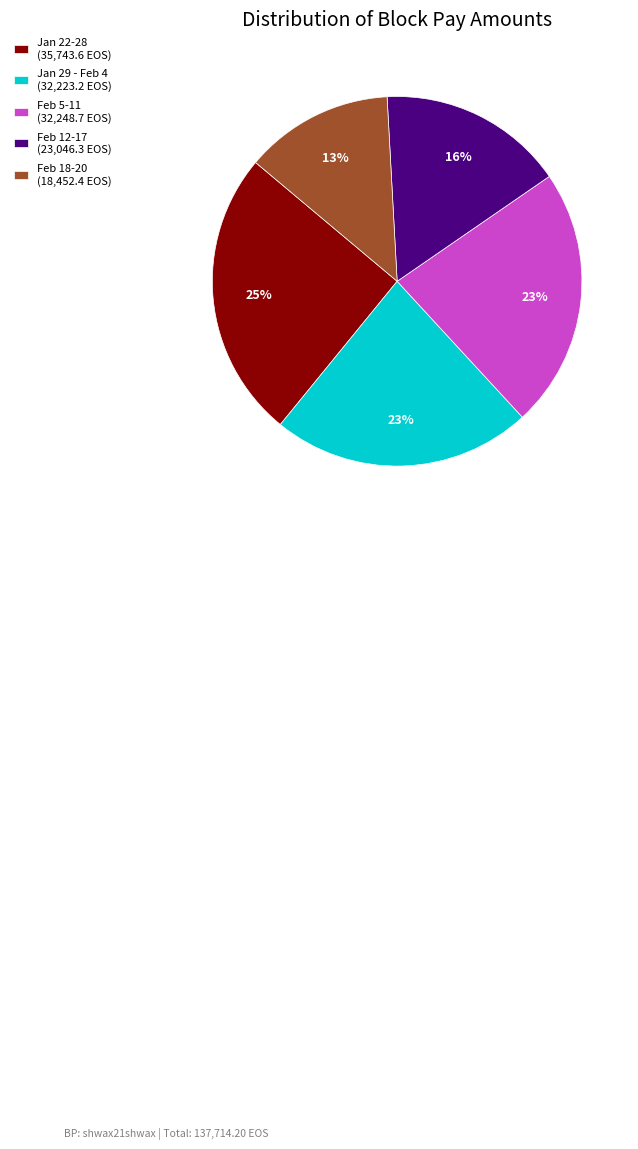

Which slice is the largest?

Jan 22-28 (35,743.6 EOS)